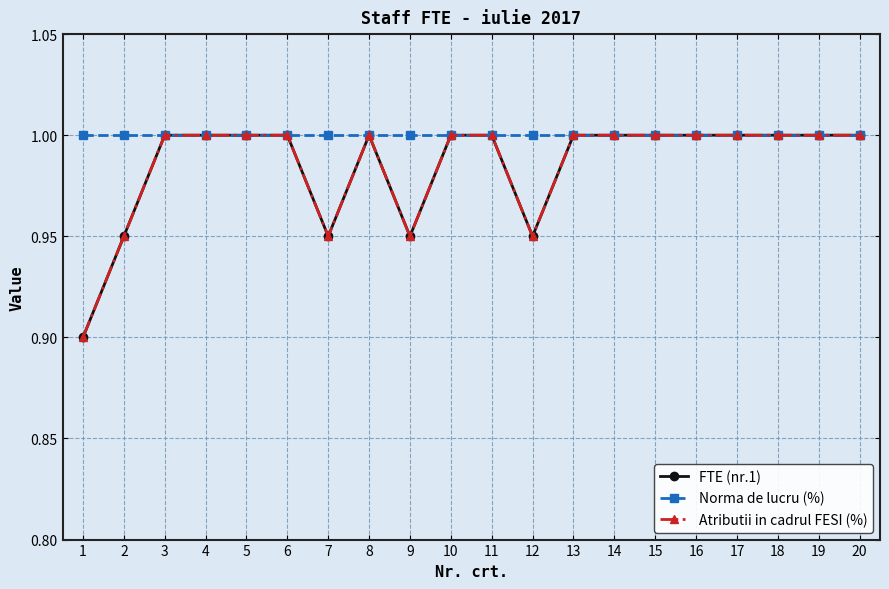

At which category does FTE (nr.1) reach its first local peak?

8